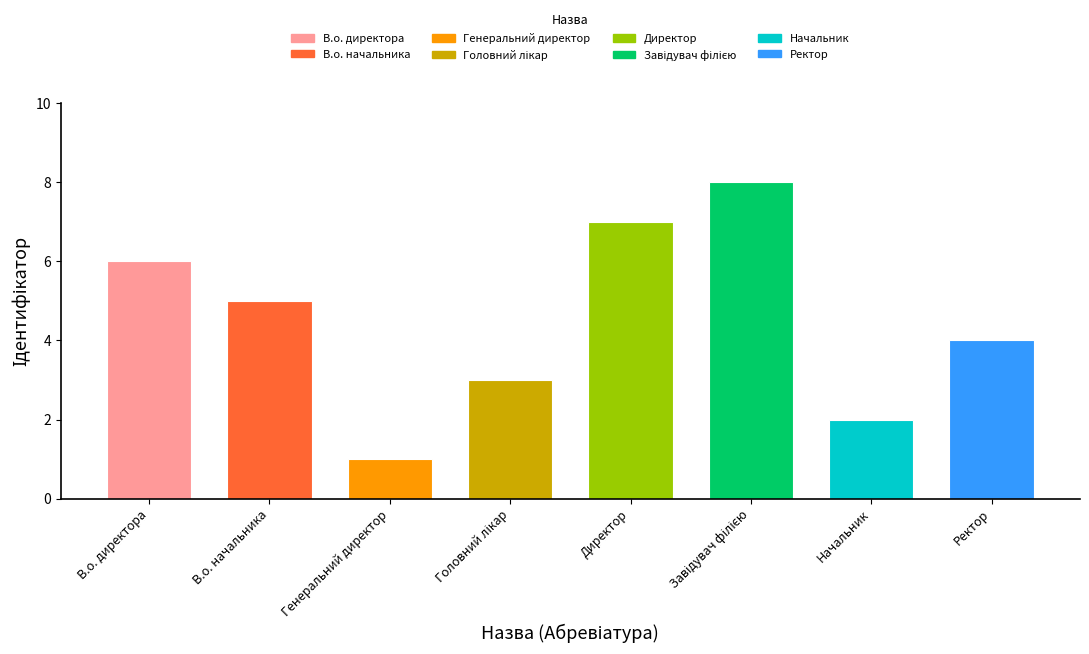

How many values are between 3 and 7?

5